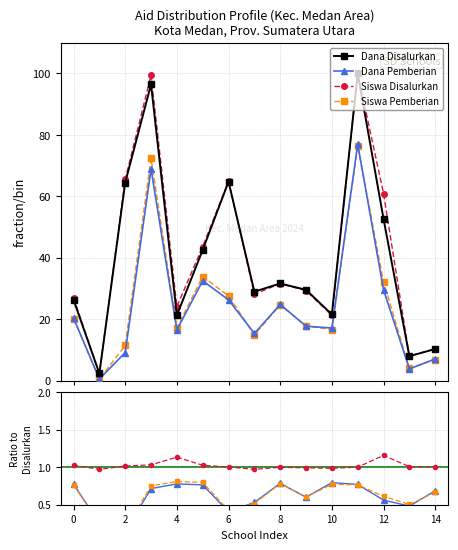

What are all the series names shown in the legend?

Dana Disalurkan, Dana Pemberian, Siswa Disalurkan, Siswa Pemberian